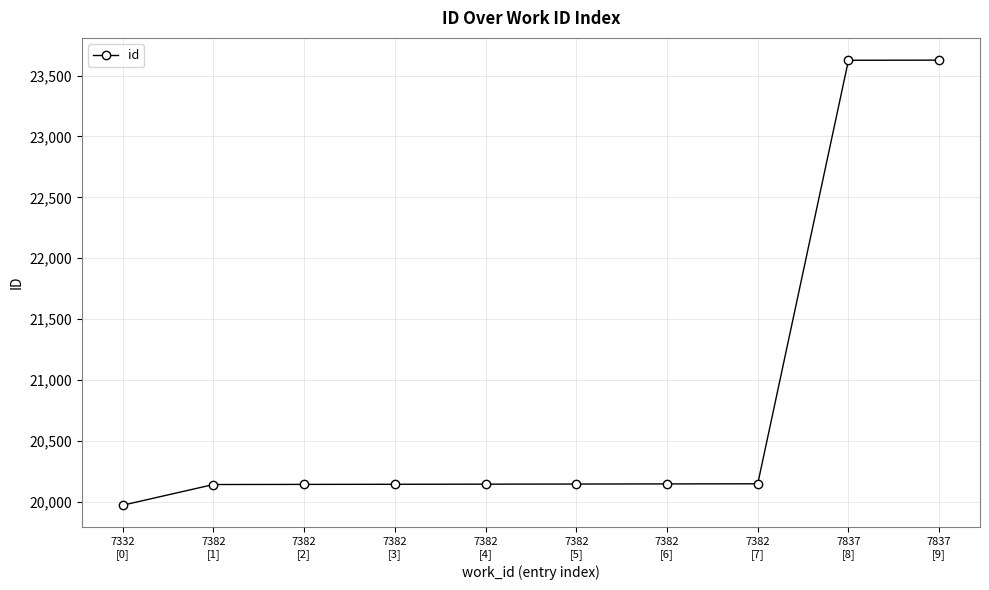

At which label is the value closest to 21798?

7382
[7]